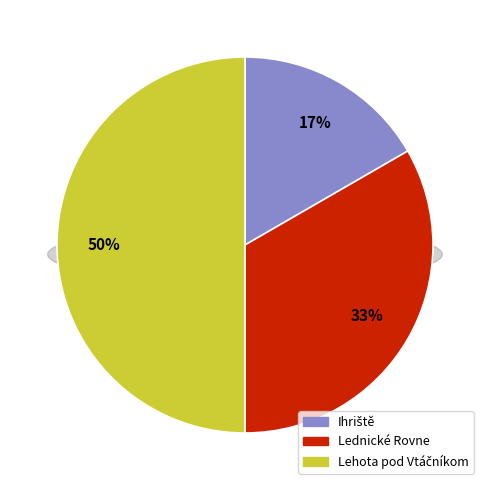

To the nearest percent, what is the difference between the Ihriště and Lehota pod Vtáčníkom slice percentages?

33%